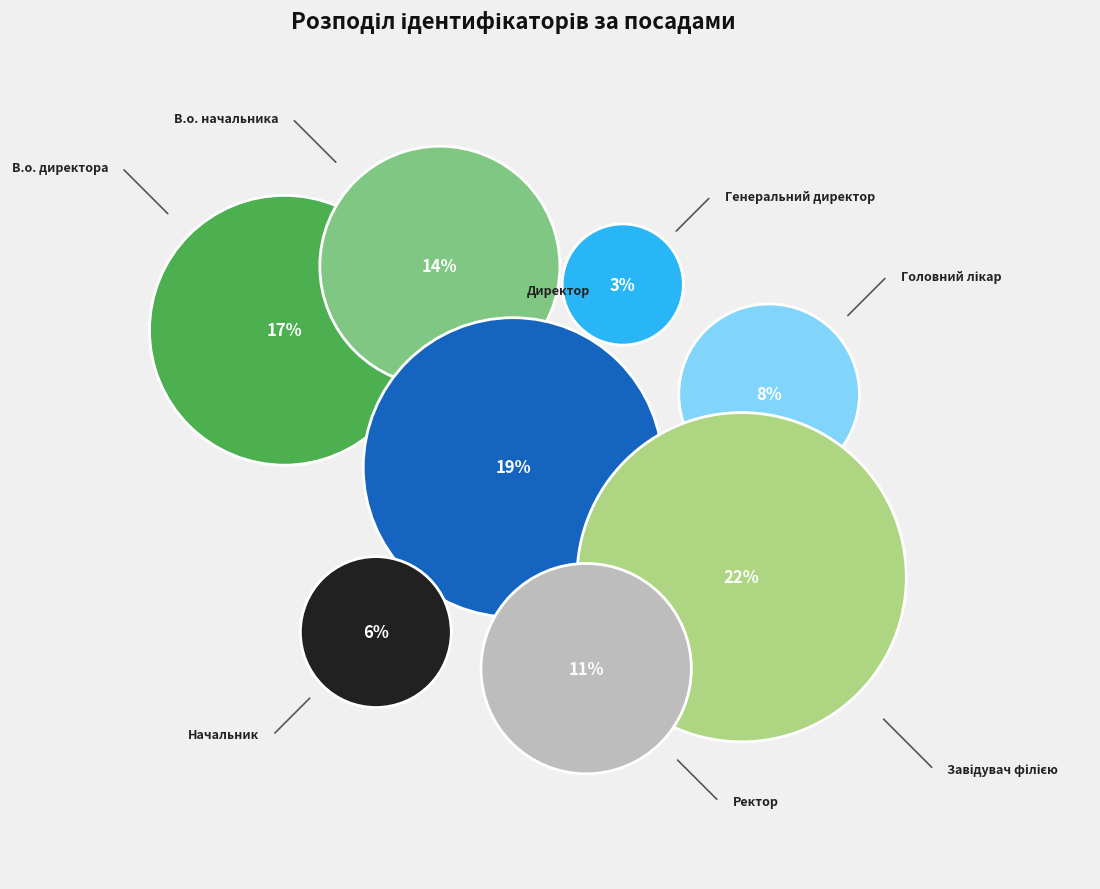

To the nearest percent, what is the combined percentage of Генеральний директор and Ректор?

14%